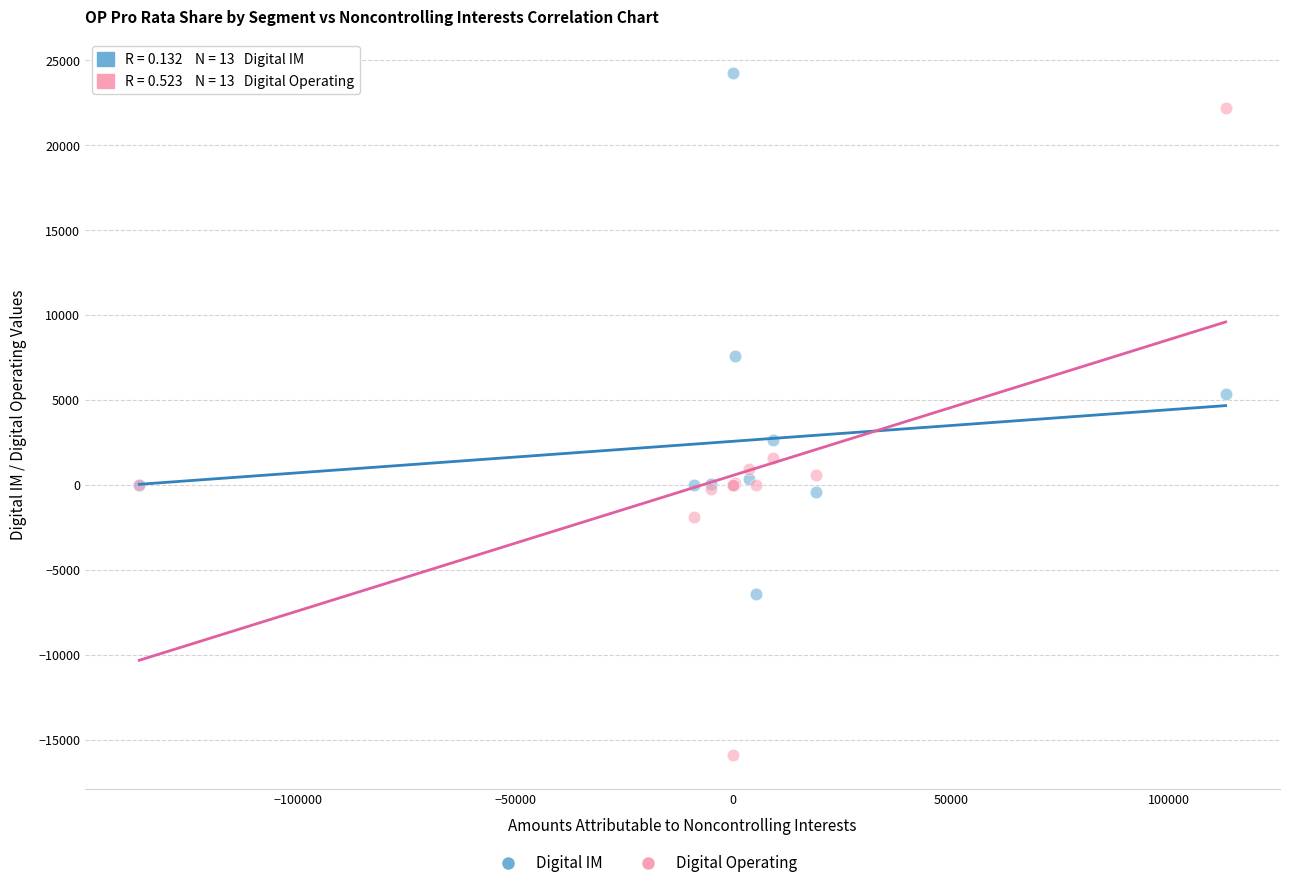

Which series reaches the minimum Y coordinate?

Digital Operating